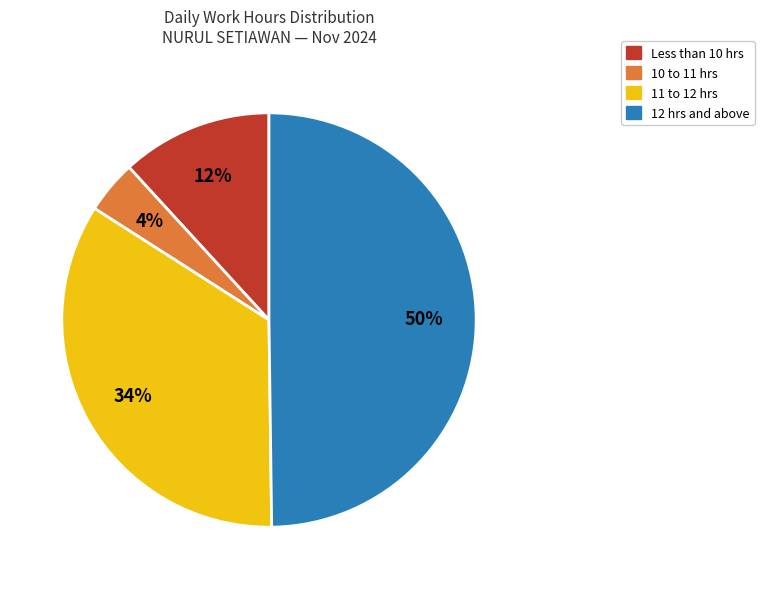

To the nearest percent, what is the difference between the largest and smallest slice percentages?

46%